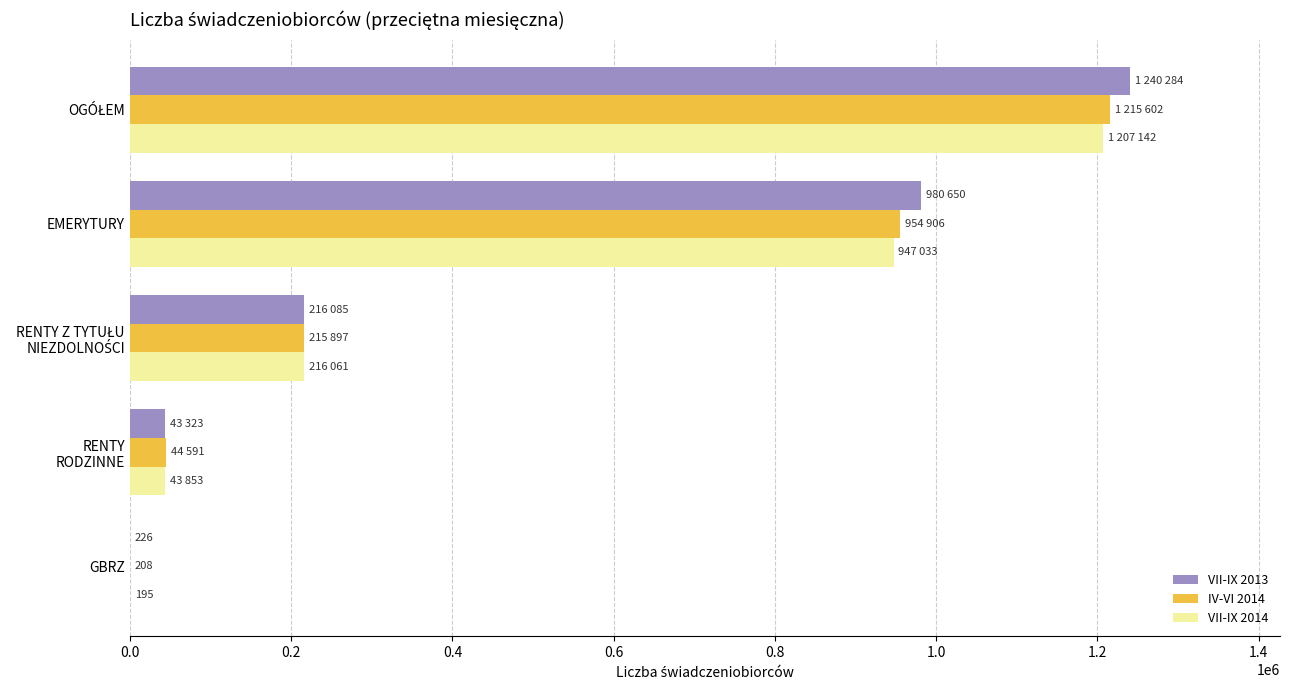

True or false: IV-VI 2014 has a value of 1401638 at EMERYTURY.

False